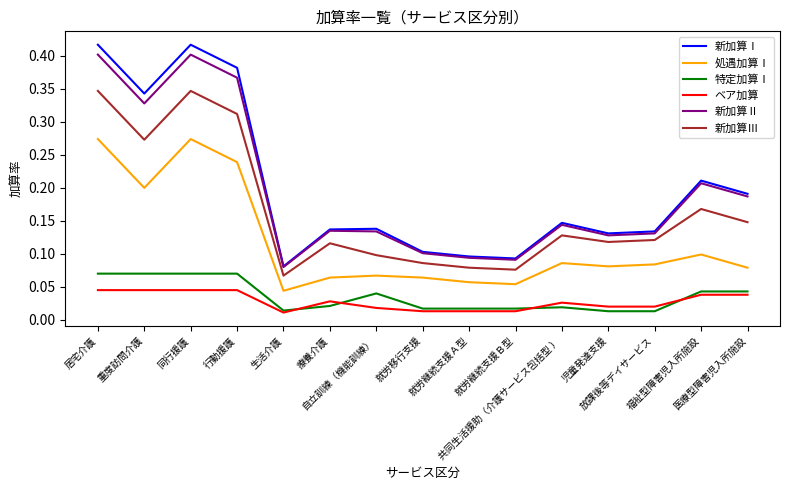

What is the total value across all series at 放課後等デイサービス?

0.5